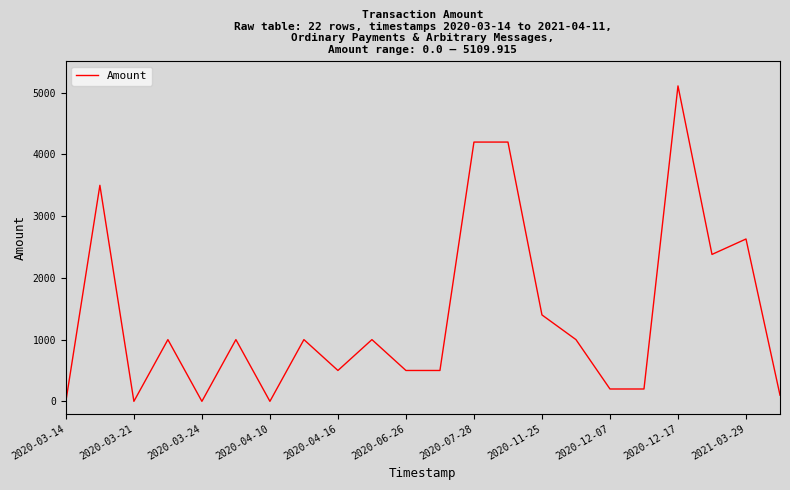

What is the maximum value shown in the chart?

5109.9